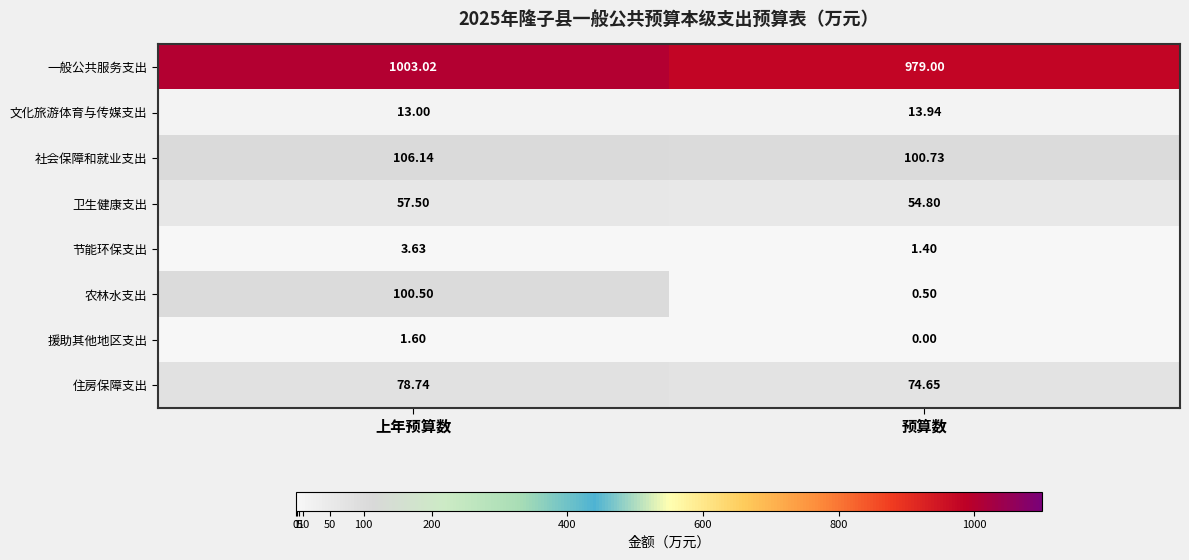

How many distinct data groups are displayed?

8